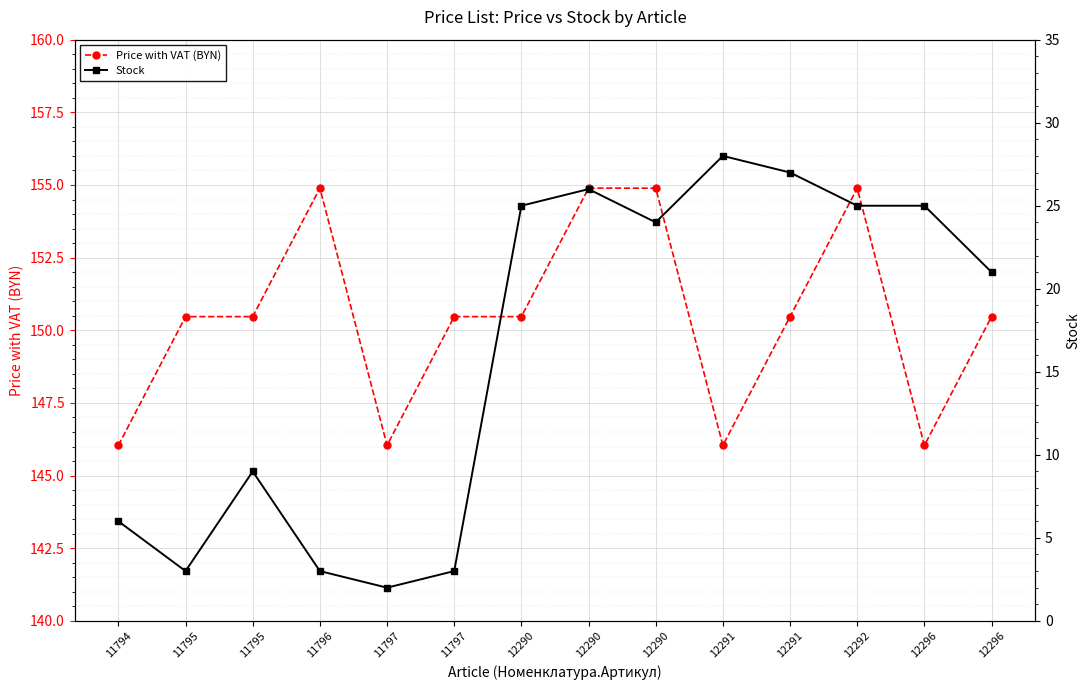

How many values in the Stock series exceed 24?

6